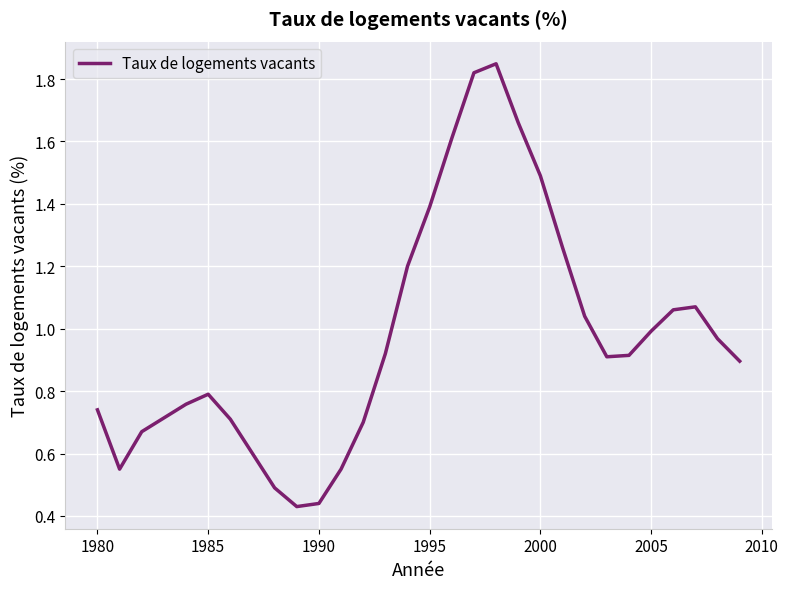

What is the difference between the maximum and minimum values?

1.4